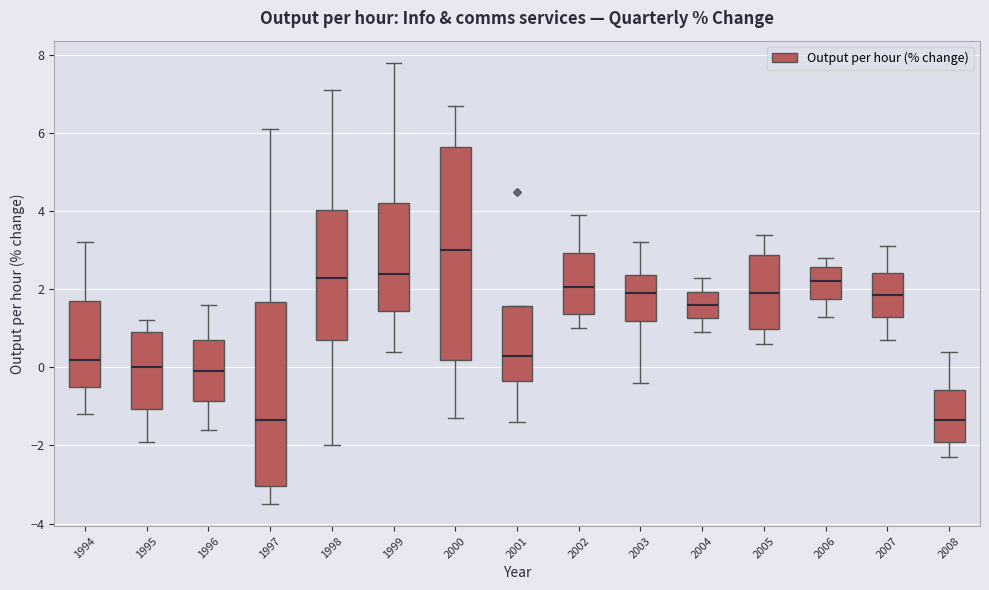

Comparing the boxes themselves (not the whiskers), which one is the tallest?

2000